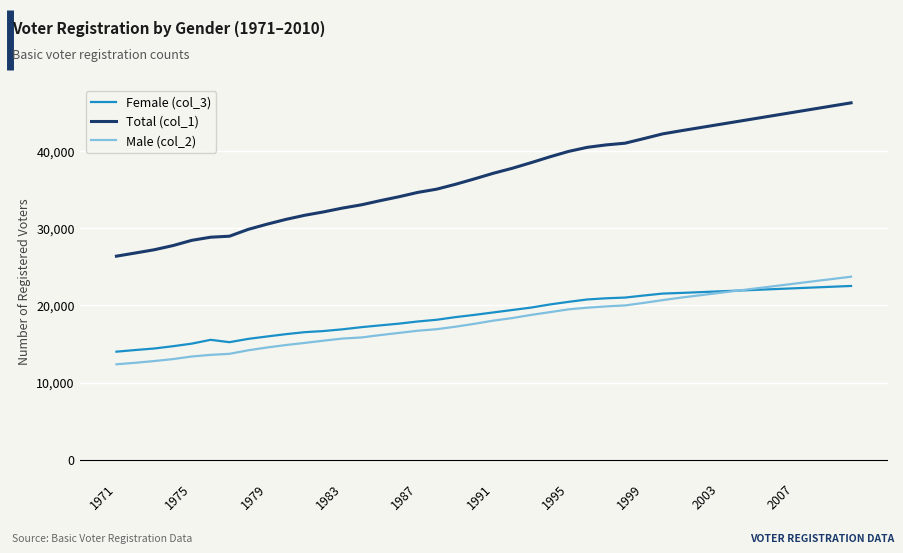

Does the chart have visible grid lines?

Yes